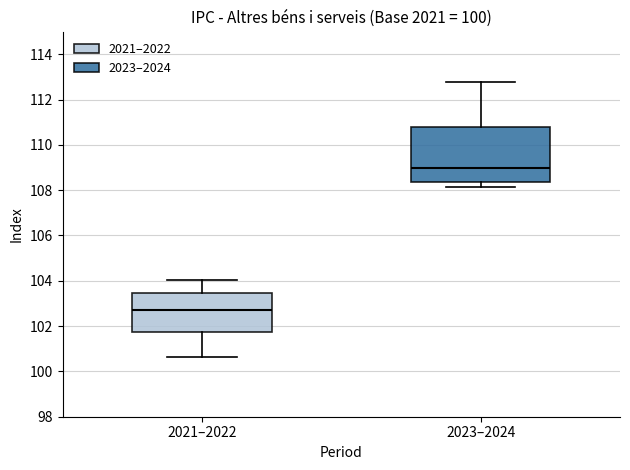

Which box is the tallest, from its lower edge to its upper edge?

2023–2024